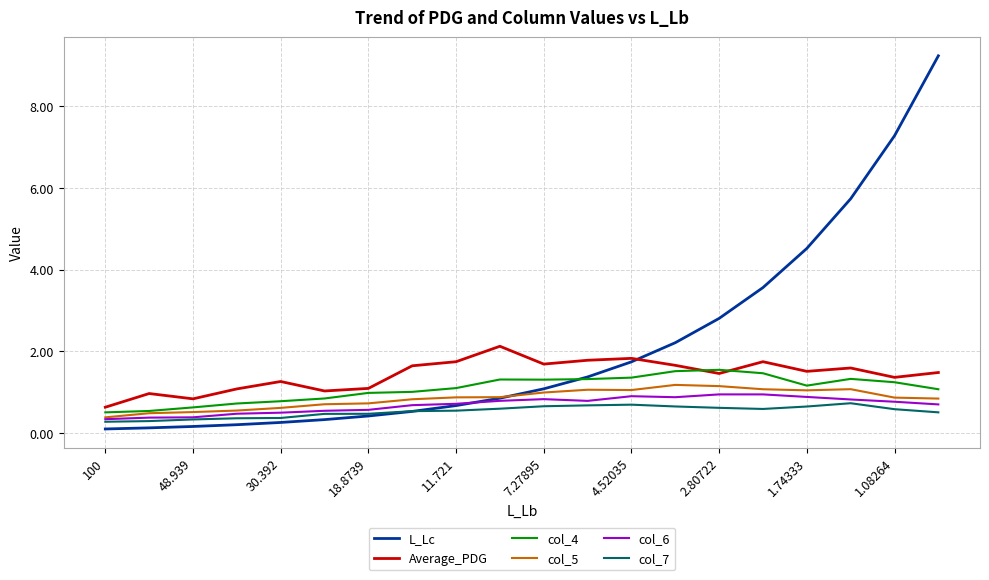

Which series has the largest range (max minus min)?

L_Lc